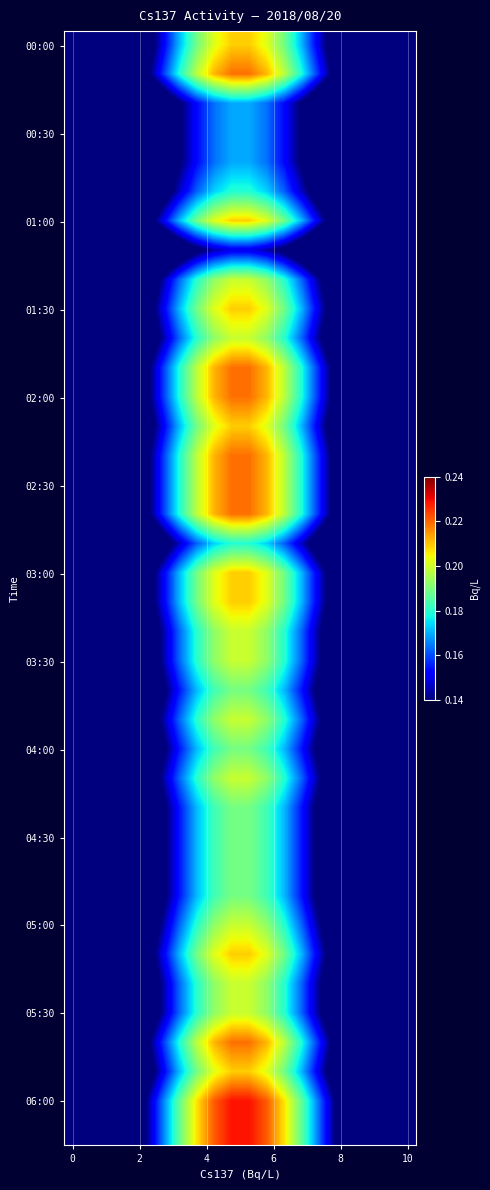

Count the number of data series in this chart.

38